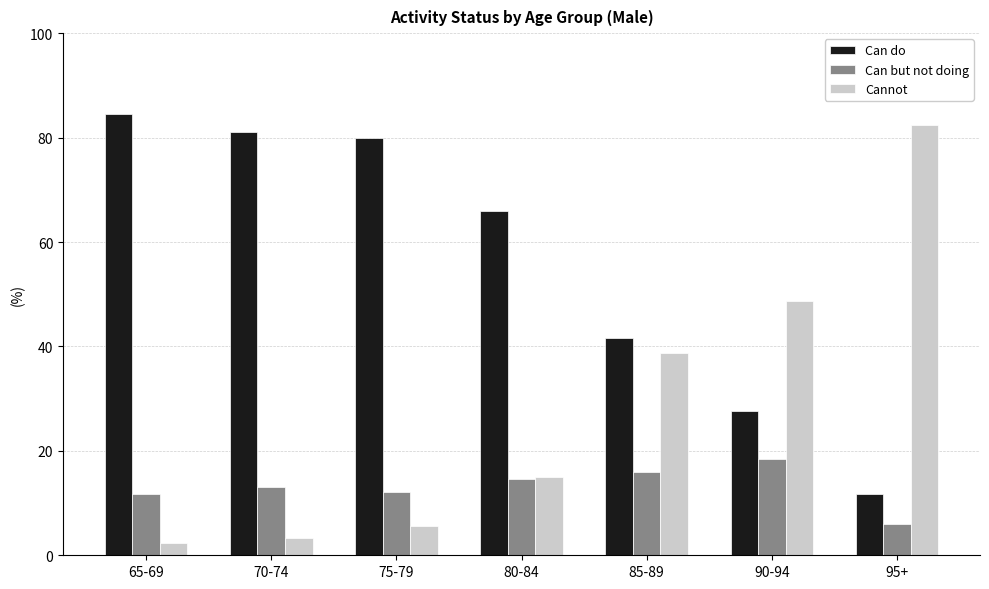

True or false: Cannot has a value of 38.8 at 85-89.

True